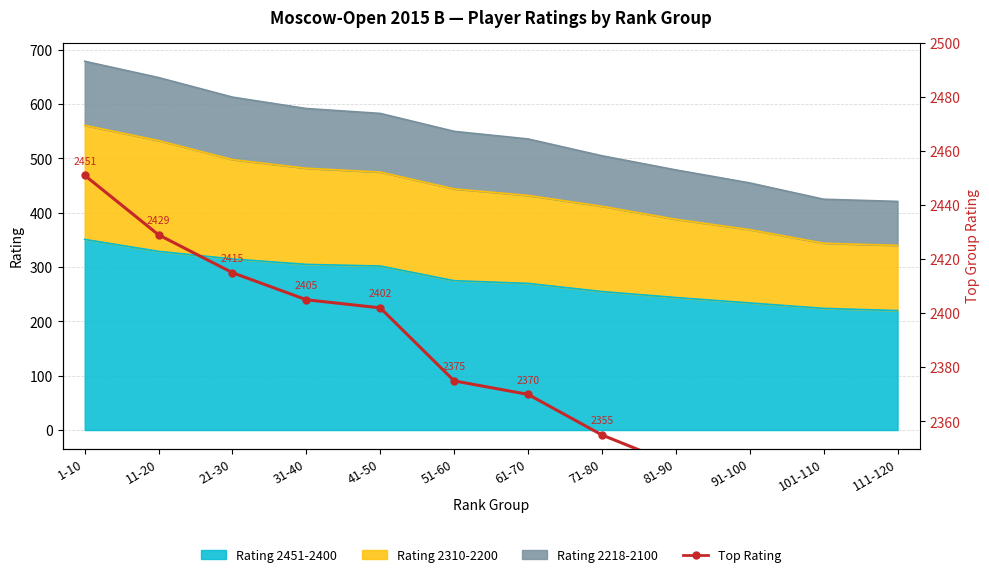

Which category has the highest value across all series?

1-10